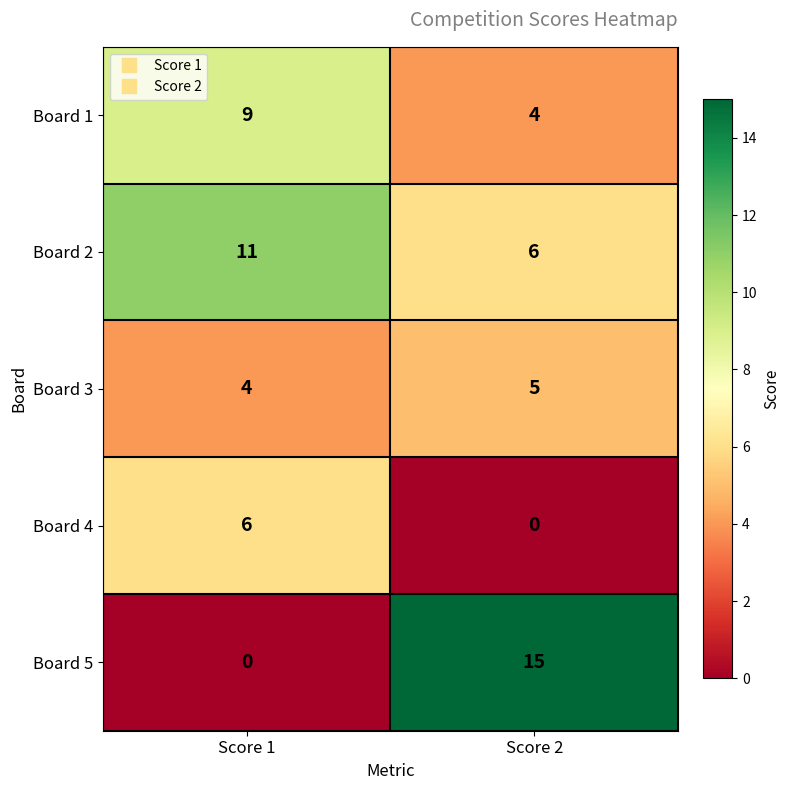

The Board 3 series shows 4 at Score 1. True or false?

True